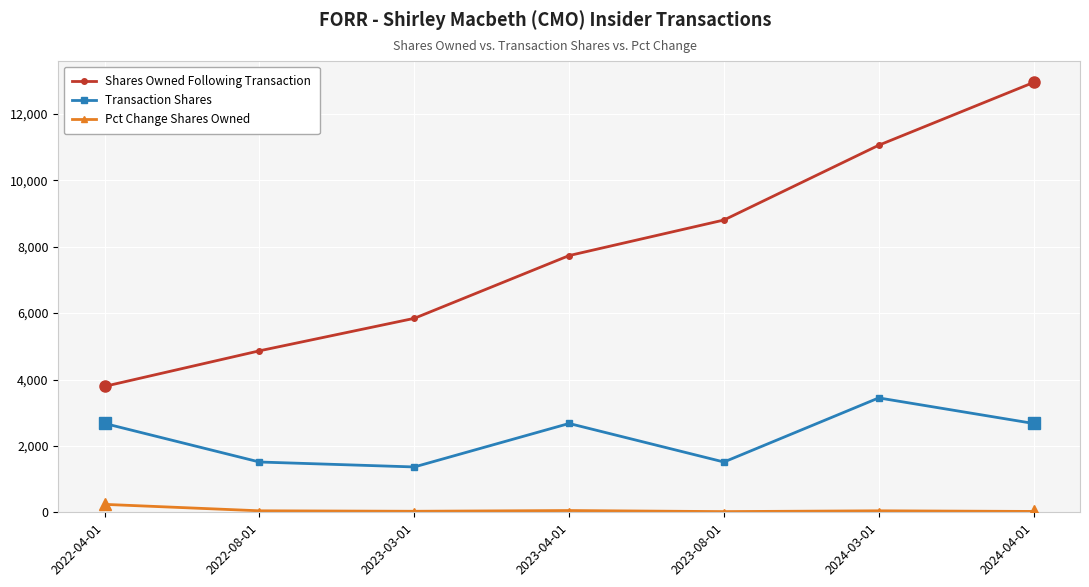

Which series changed the most between 2023-03-01 and 2024-04-01?

Shares Owned Following Transaction